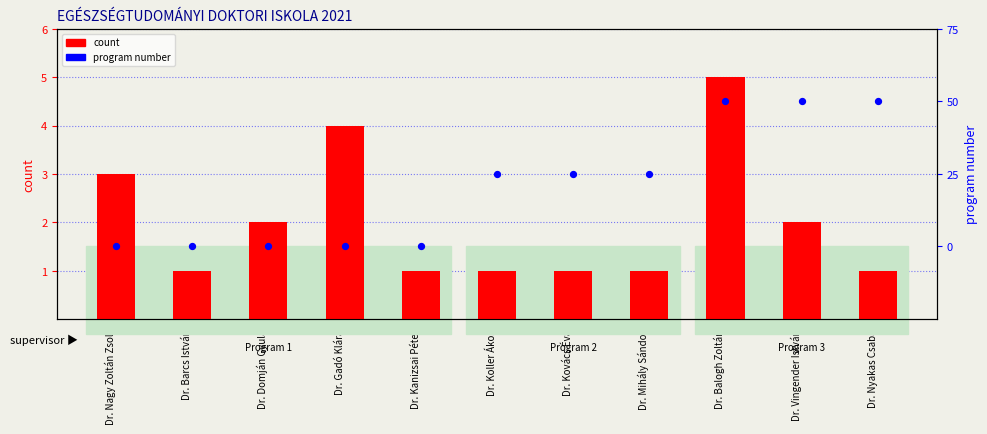

Which series has the largest total across all categories?

count